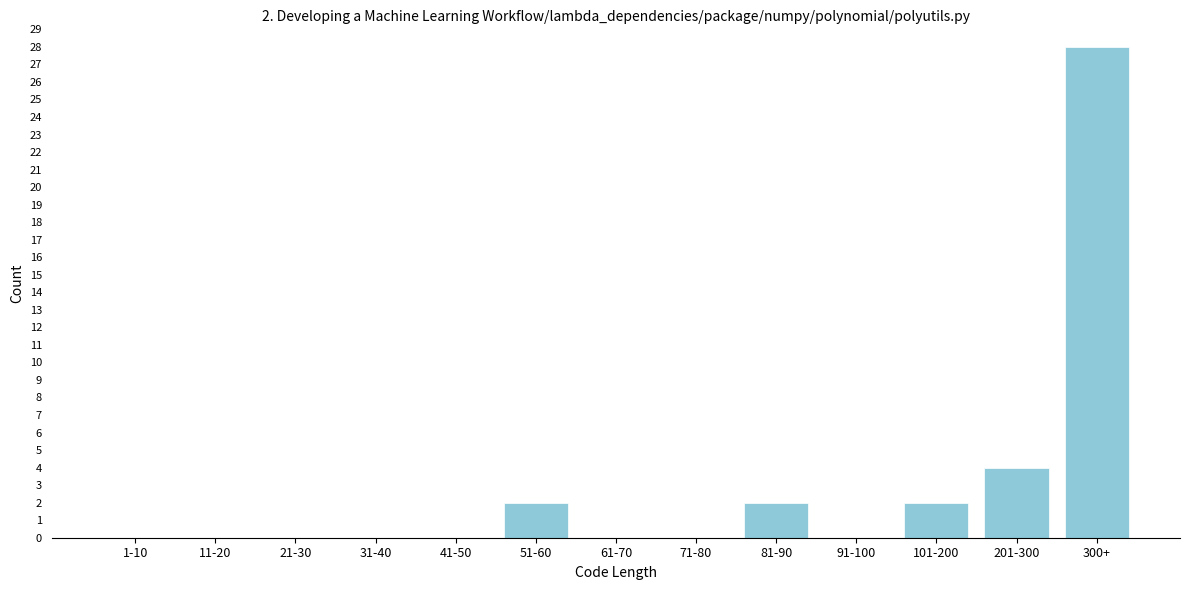

Reading left to right, transcribe all the data shown in this chart.

1-10=0	11-20=0	21-30=0	31-40=0	41-50=0	51-60=2	61-70=0	71-80=0	81-90=2	91-100=0	101-200=2	201-300=4	300+=28